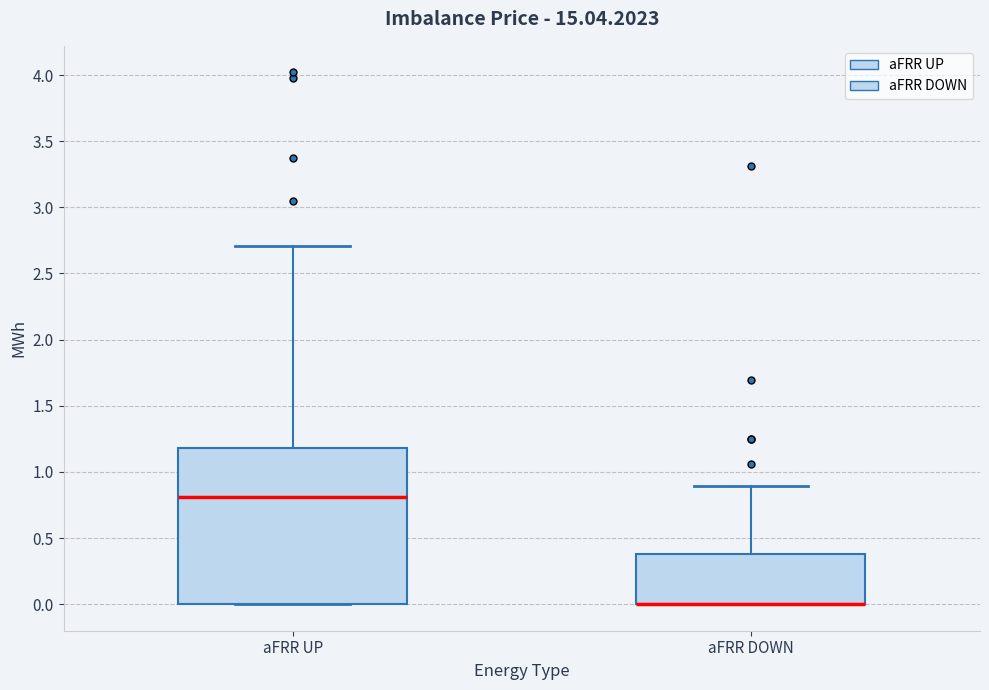

Reading left to right, transcribe this box plot: for each box, give where its median line is, the range the box spans, and where its two whiskers end, as read against the y-axis. The values are not printed on the chart, so give them approximately, as read against the axis.

aFRR UP: median 0.8, box 0.0 to 1.2, whiskers 0.0 to 2.7
aFRR DOWN: median 0.0 (drawn on the box's lower edge), box 0.0 to 0.4, whiskers 0.0 to 0.9